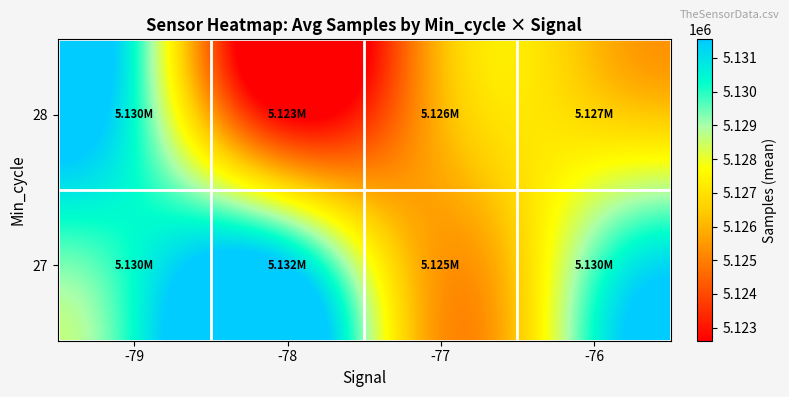

How many series are shown in this chart?

2